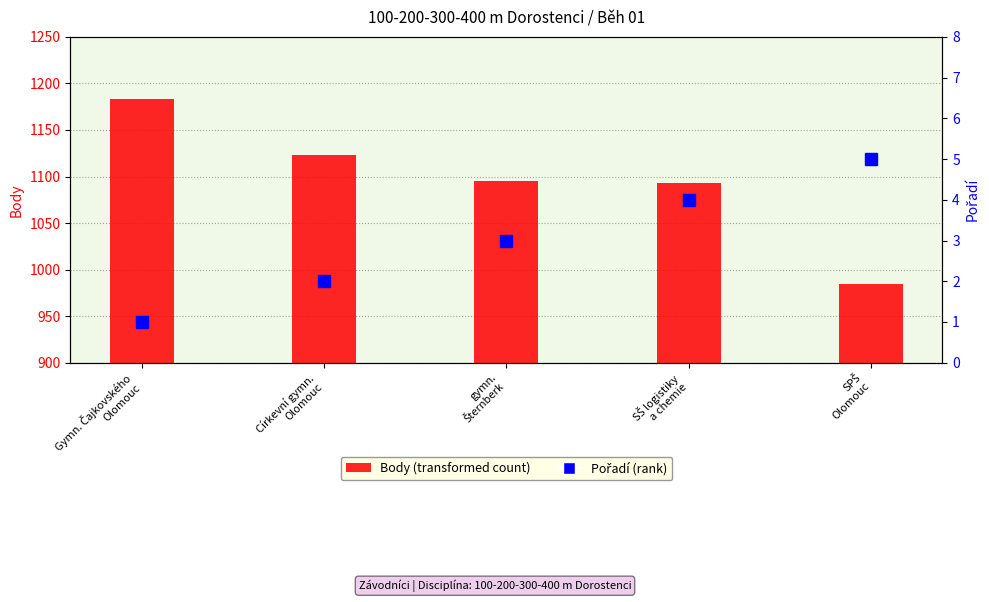

What is the minimum value for Pořadí?

1